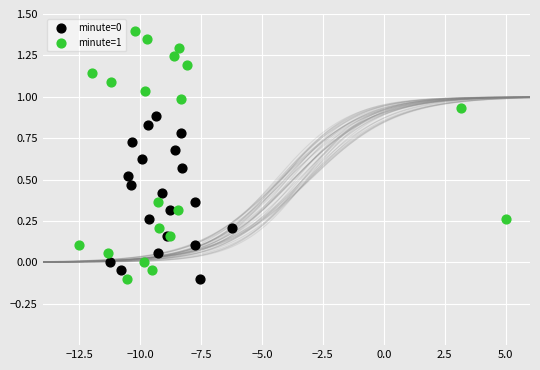

Which series has the largest Y range (max minus min)?

minute=1